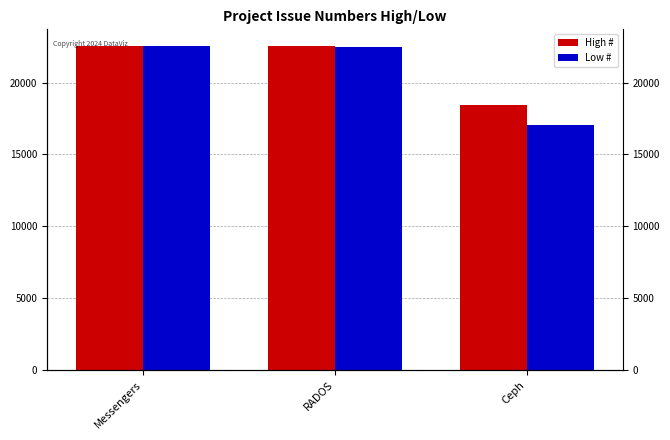

Count the number of categories in the chart.

3